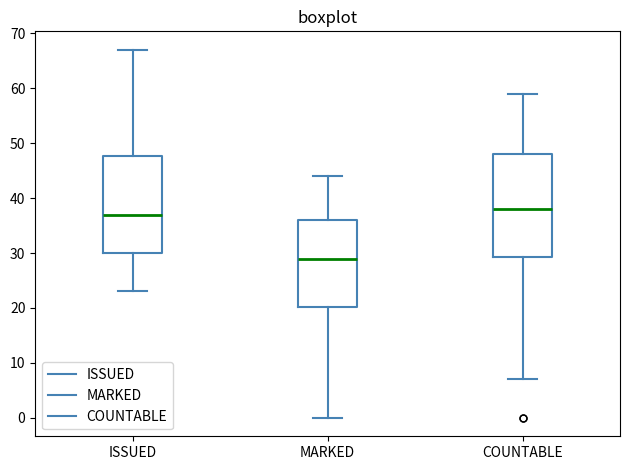

Which box is the tallest, from its lower edge to its upper edge?

COUNTABLE